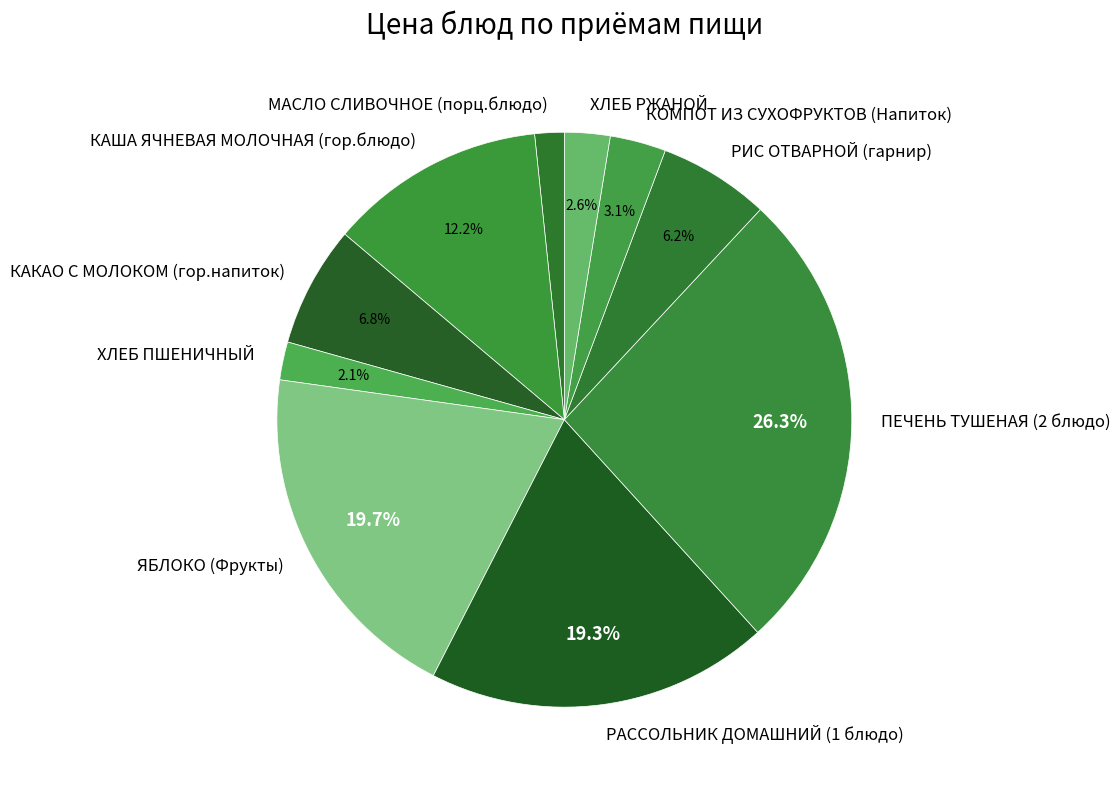

The КАША ЯЧНЕВАЯ МОЛОЧНАЯ (гор.блюдо) slice represents 12% of the pie. True or false?

True